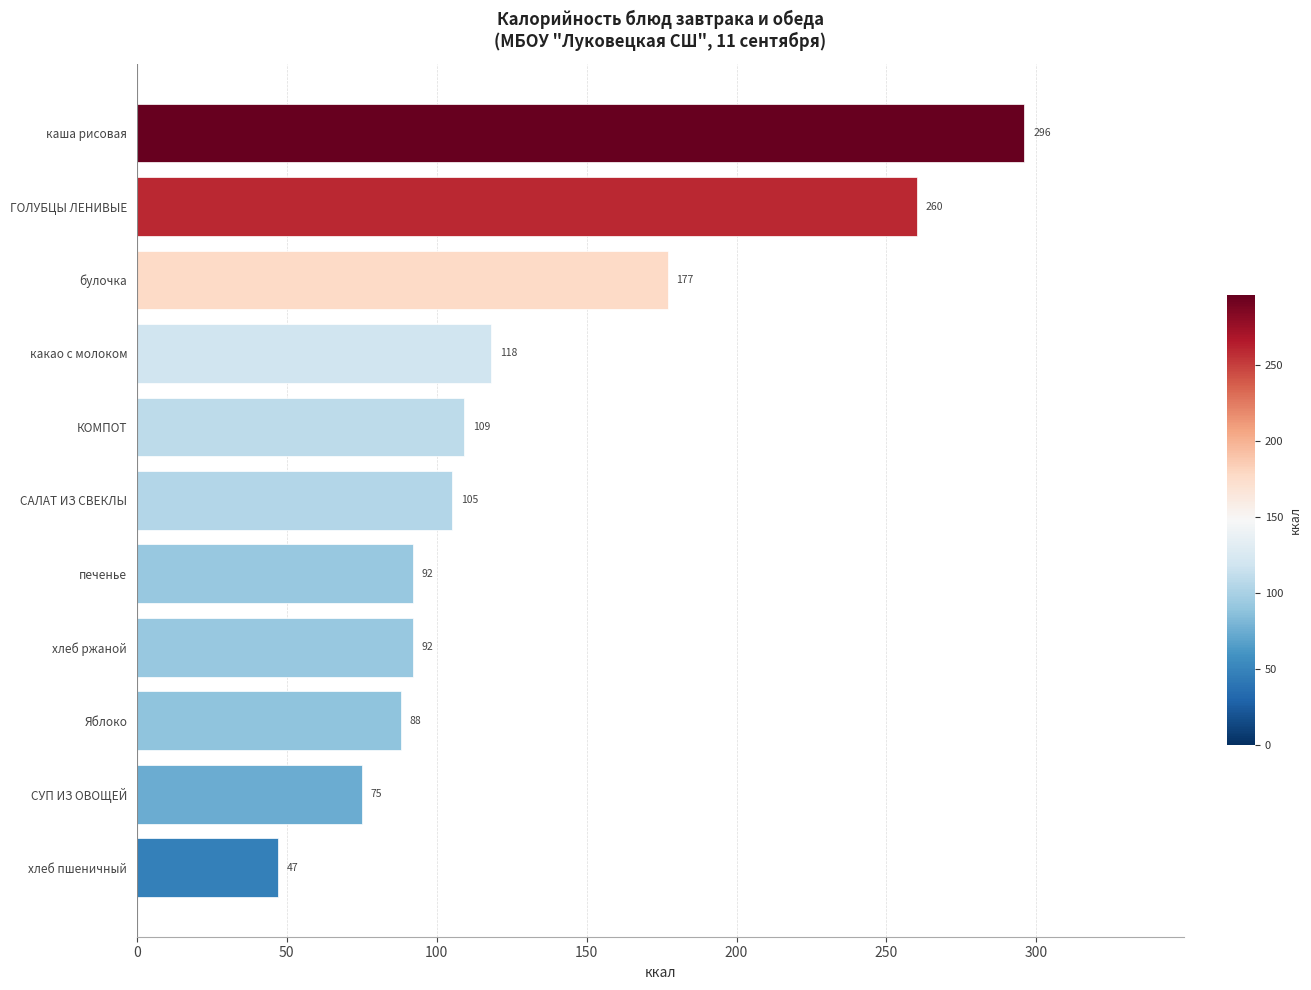

What is the greatest value displayed?

296.0